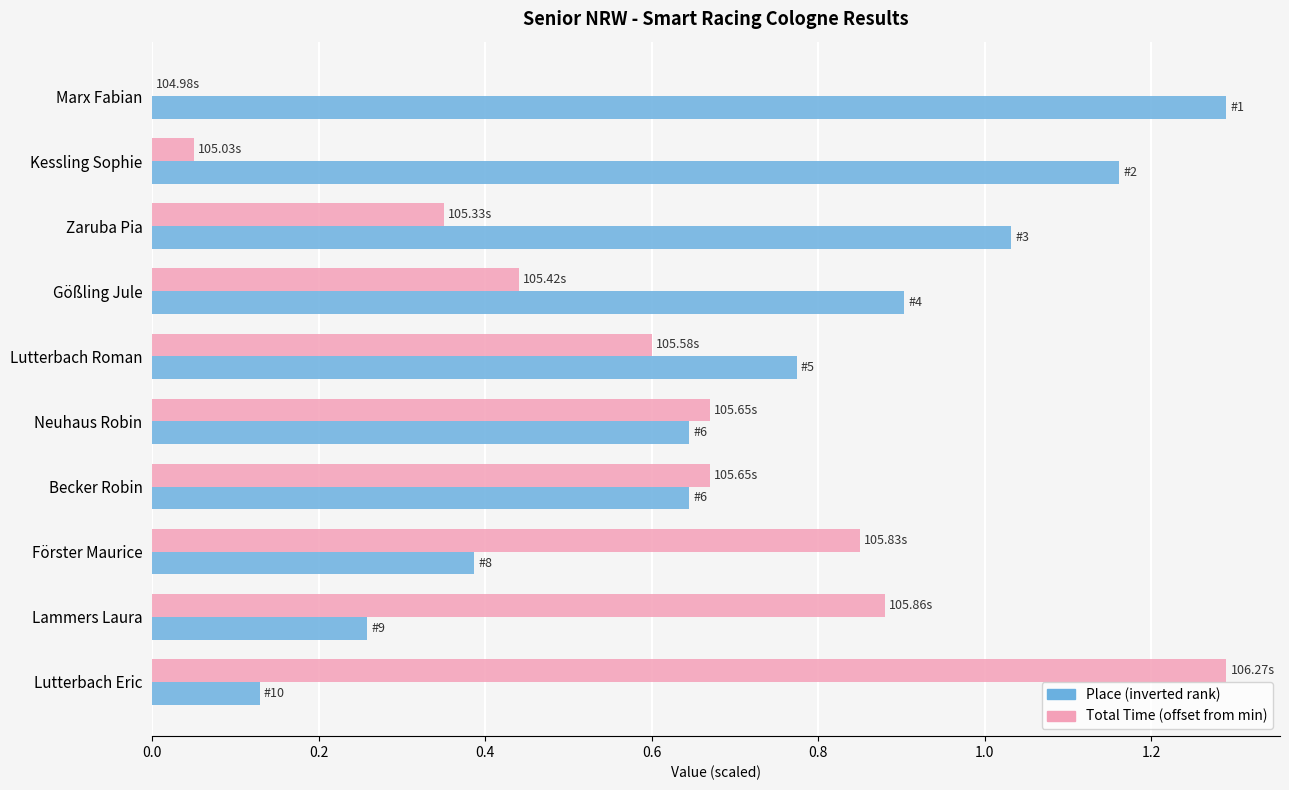

What are all the series names shown in the legend?

Place (inverted rank), Total Time (offset from min)